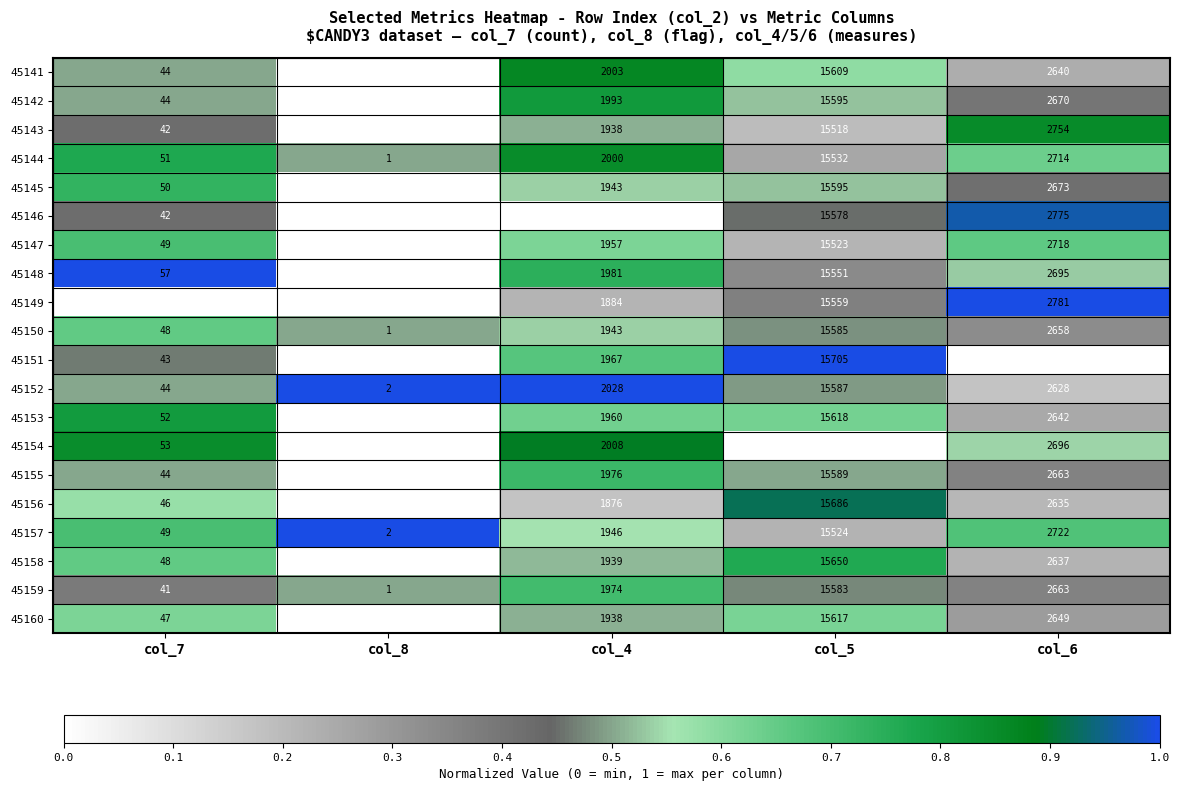

Read the 45158 value at col_6, to the nearest 100.

2600